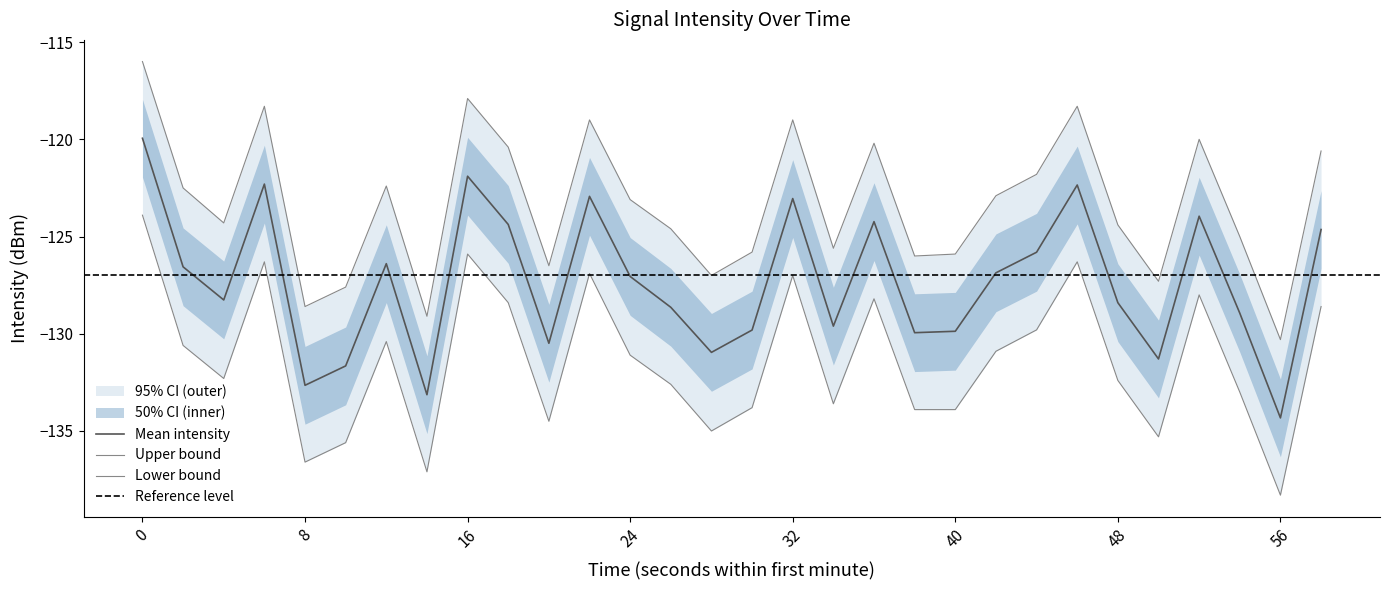

At which label is intensity_mean closest to -127?

24